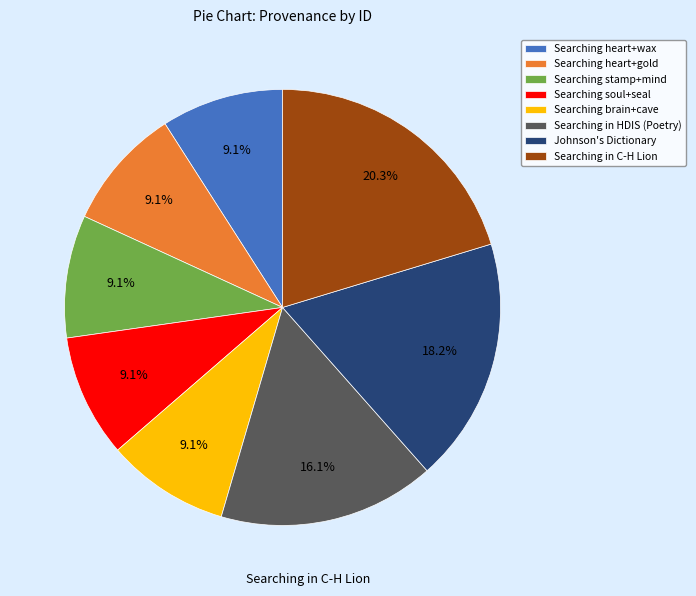

What is the ratio of the value at Searching in C-H Lion to the value at Searching stamp+mind?

2.2